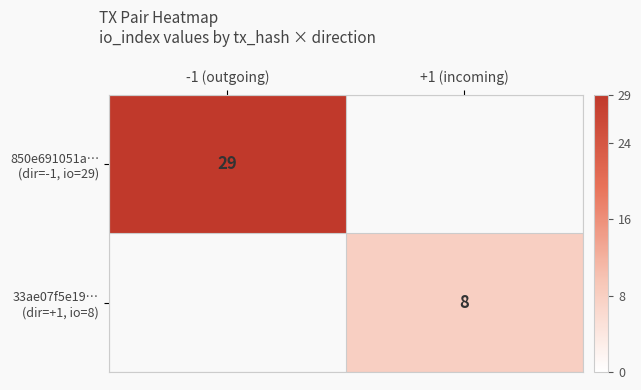

Is the value of 850e691051a… (dir=-1, io=29) at -1 (outgoing) greater than the value of 33ae07f5e19… (dir=+1, io=8) at -1 (outgoing)?

Yes